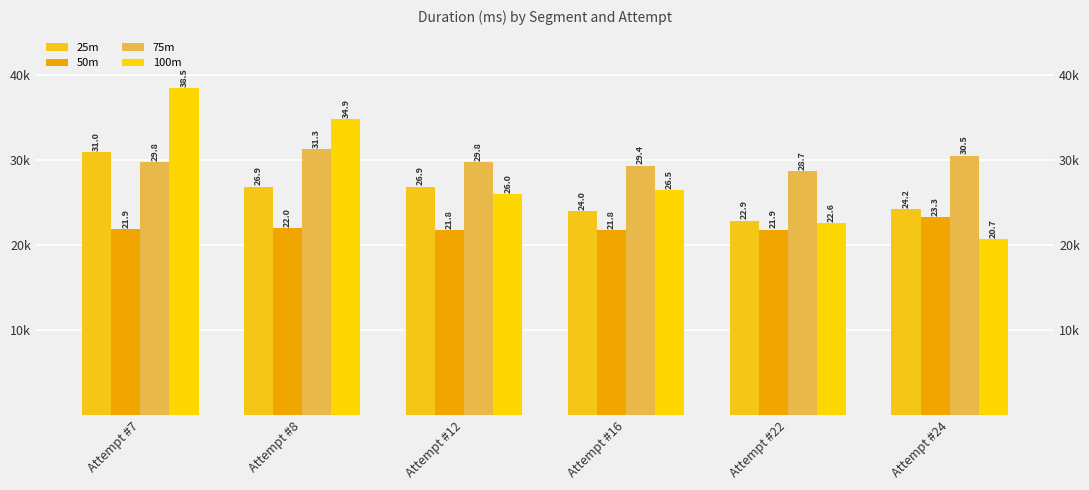

Rank the series at Attempt #16 from lowest to highest value.

50m, 25m, 100m, 75m